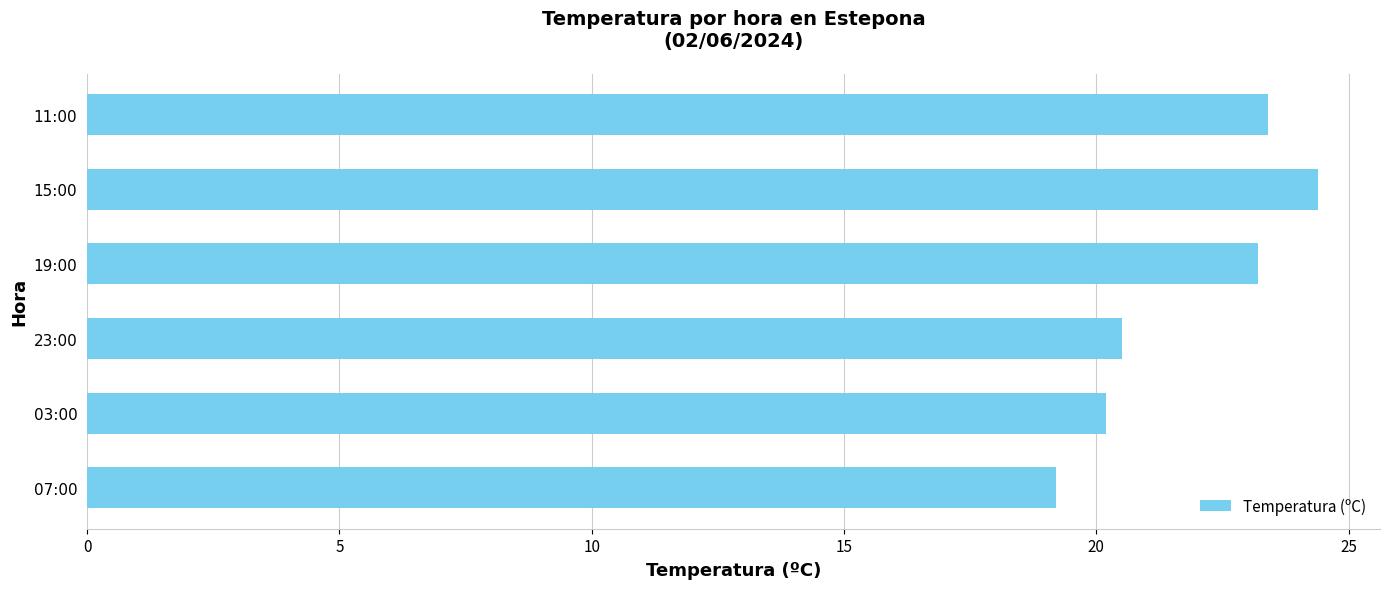

At which label is the value closest to 21?

23:00